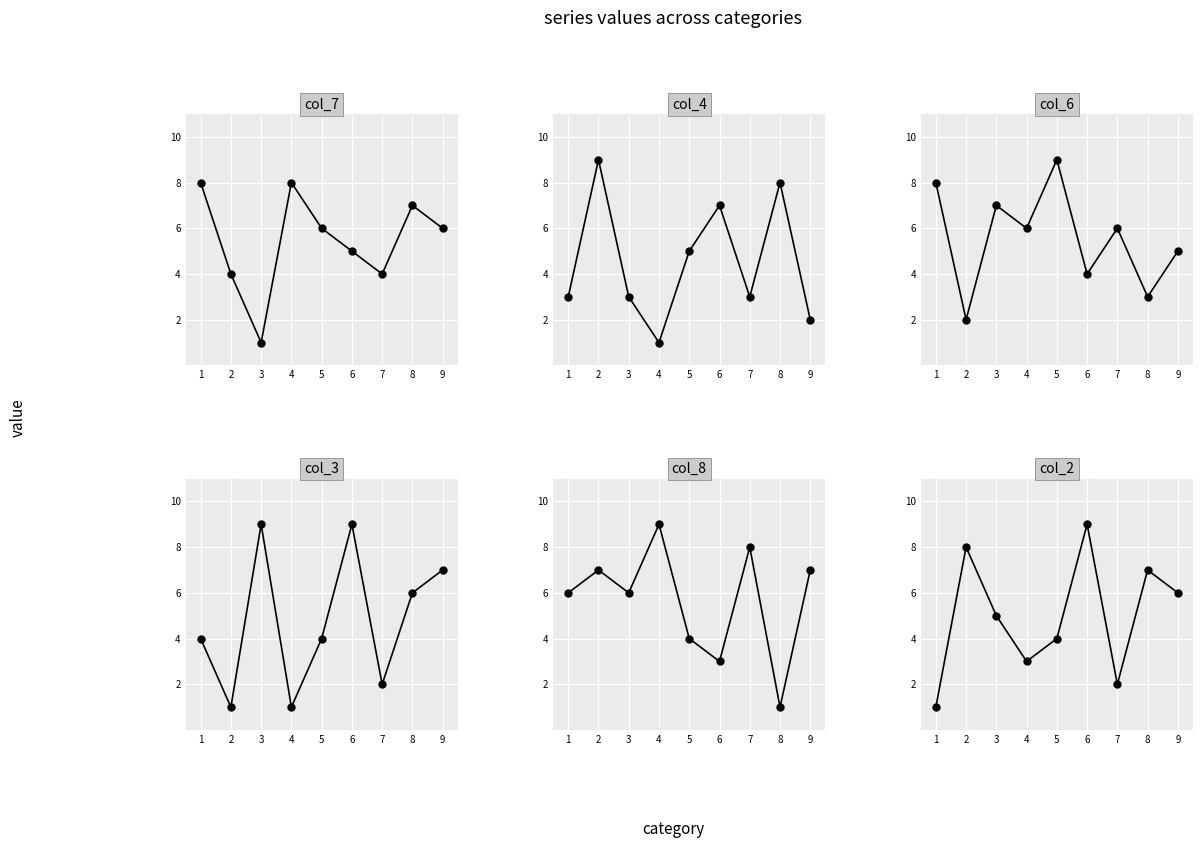

What is the difference between the maximum and minimum values in the col_7 series?

7